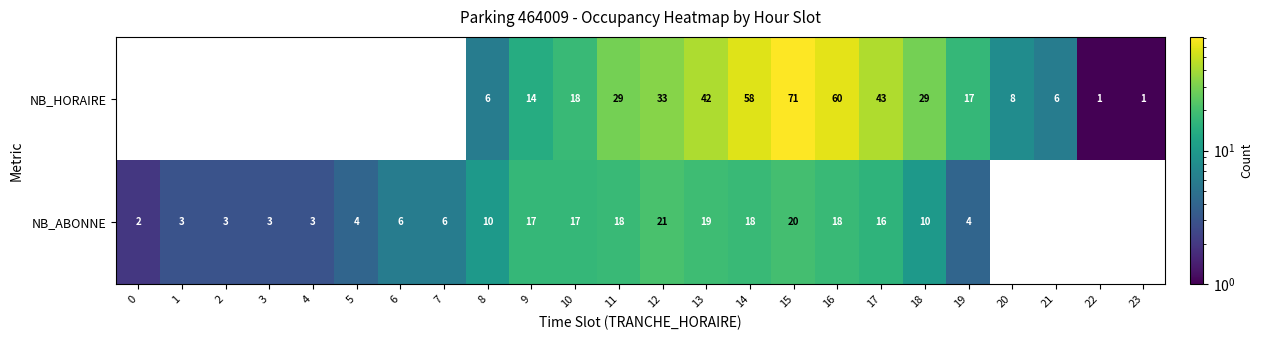

The value of NB_HORAIRE at 10 is 26.3. True or false?

False